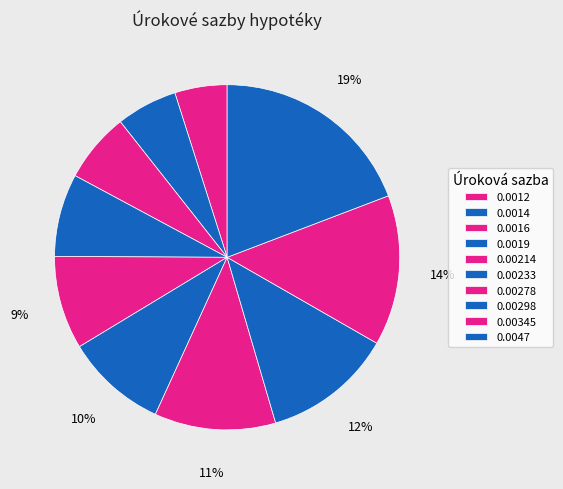

To the nearest percent, what is the difference between the largest and smallest slice percentages?

14%